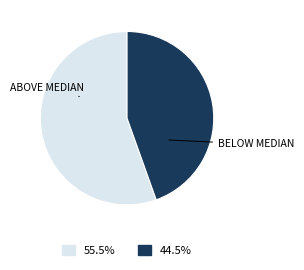

Do BELOW MEDIAN and ABOVE MEDIAN together represent more than half of the pie?

Yes